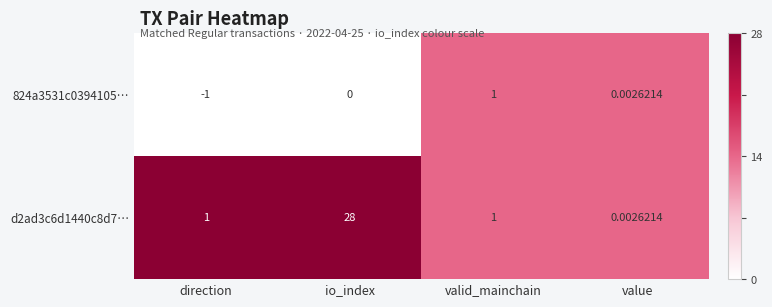

What is the total value across all series at io_index?

28.0